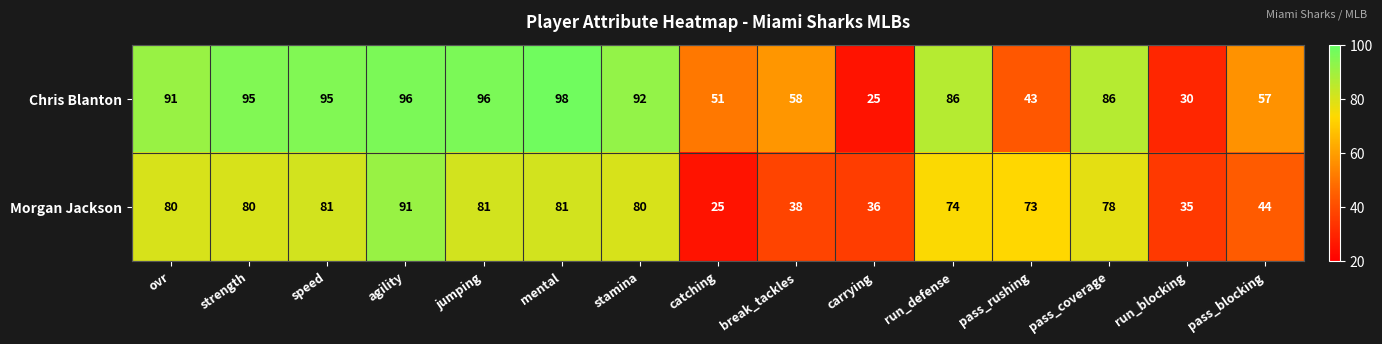

List the series in order of their overall mean, lowest first.

Morgan Jackson, Chris Blanton